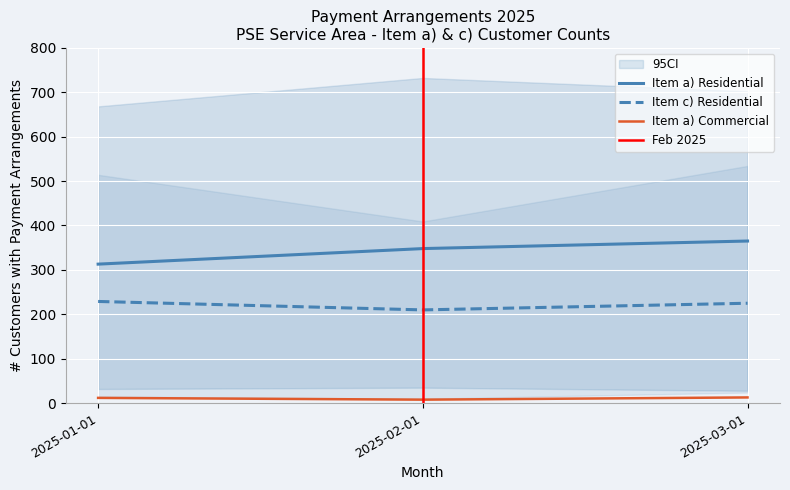

List the labels in order of Item a) Residential value, largest first.

2025-03-01, 2025-02-01, 2025-01-01